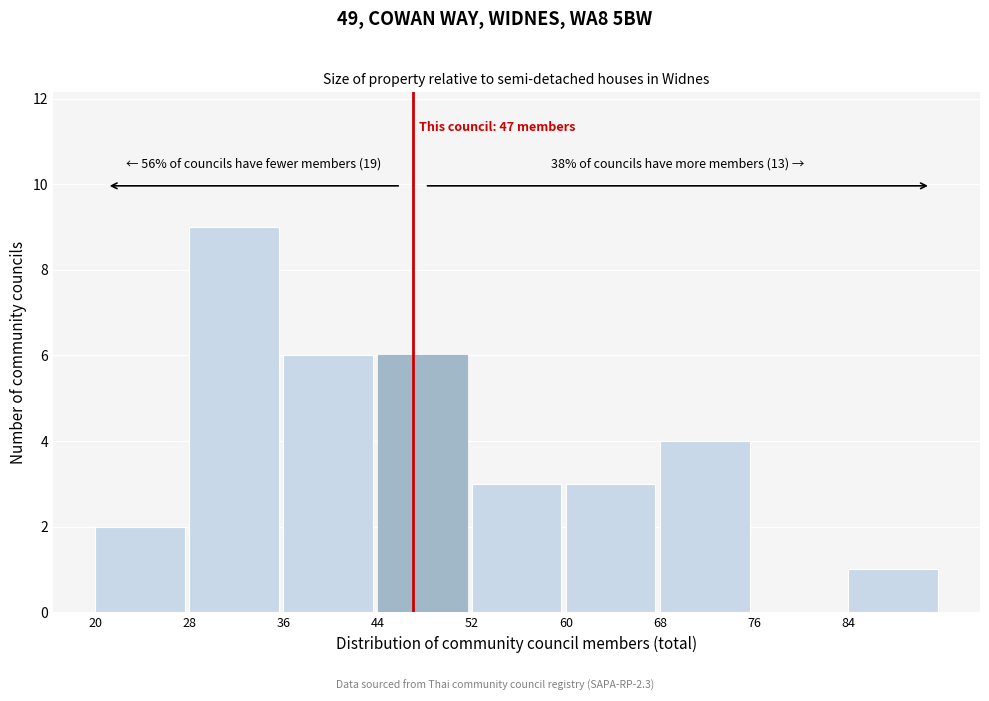

Which range on the x-axis has the tallest bar?

28 to 36